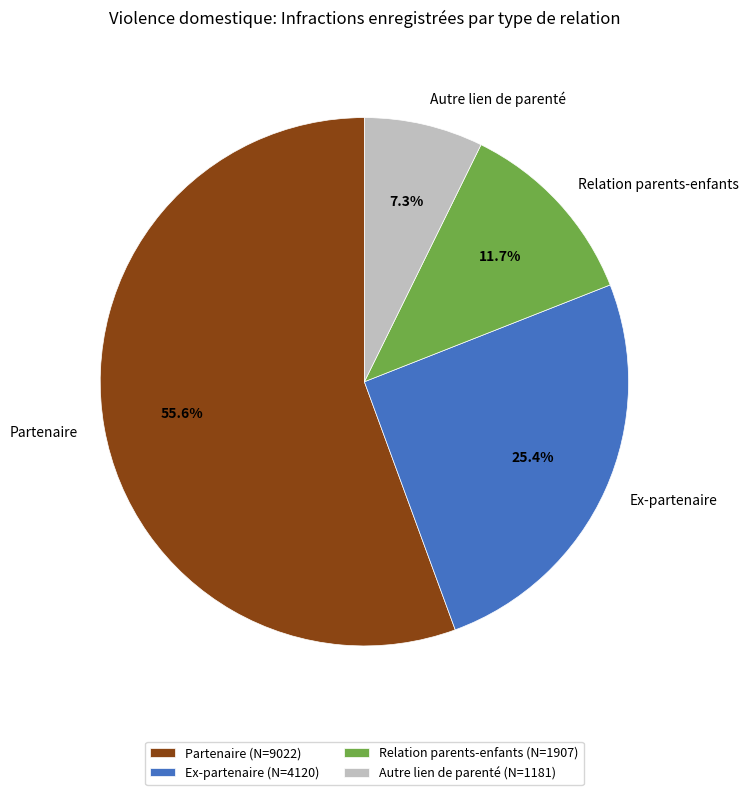

How many segments does this pie chart have?

4